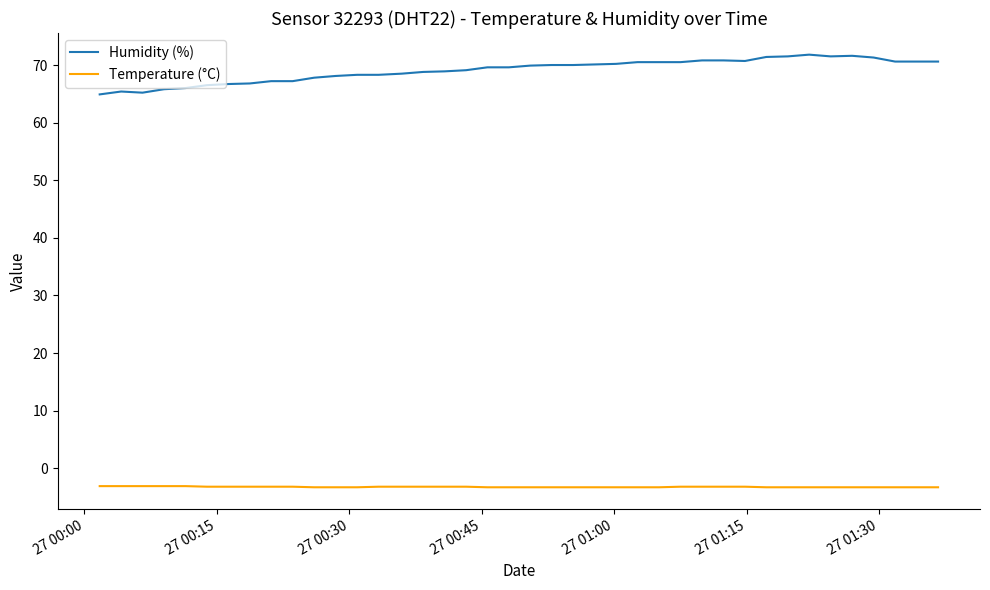

How many distinct data groups are displayed?

2